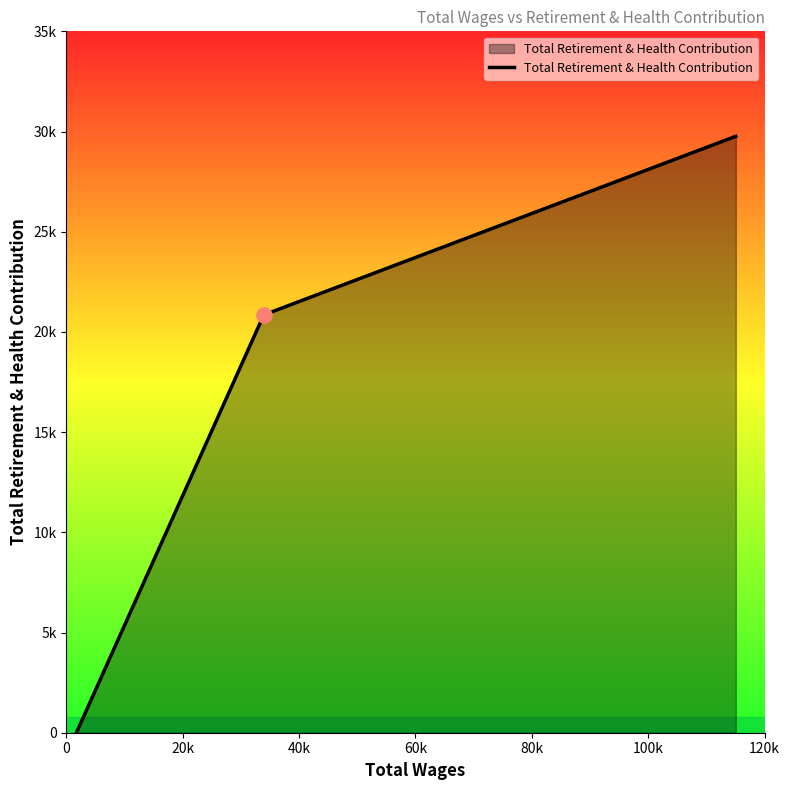

Does the chart have visible grid lines?

No